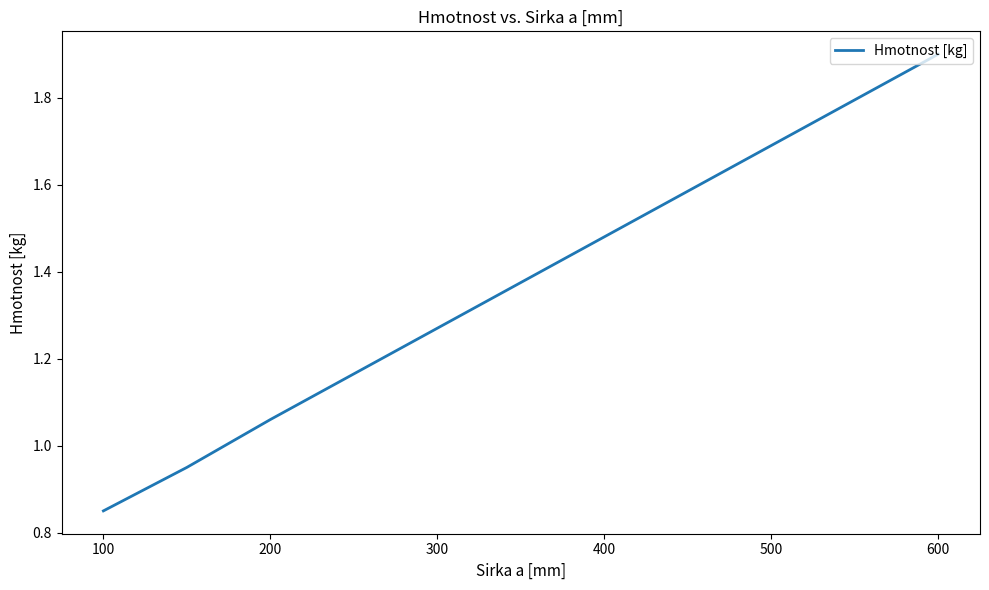

What is the maximum value shown in the chart?

1.9